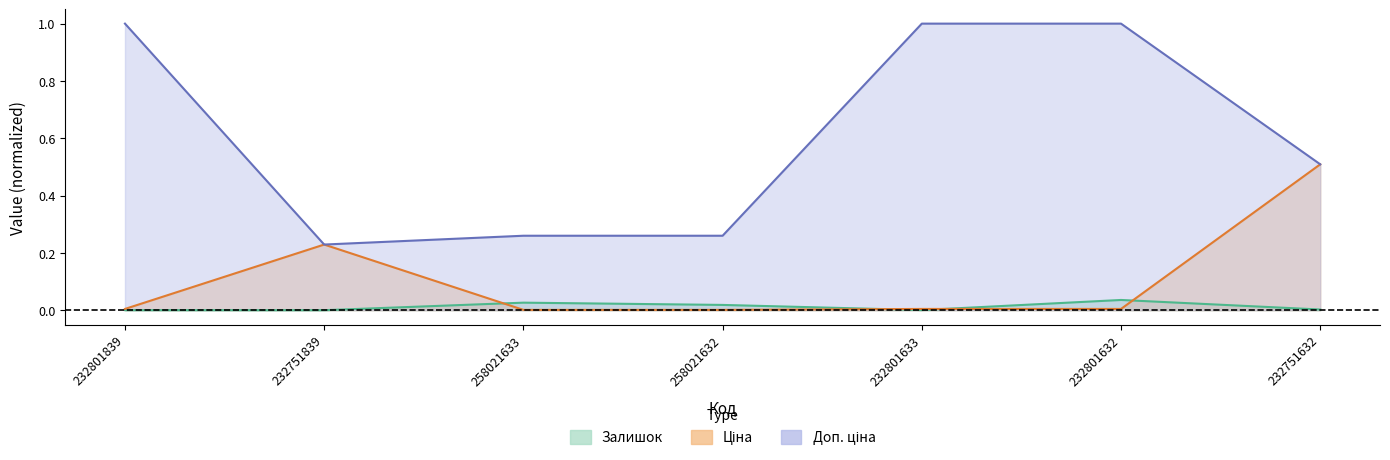

How many interior local peaks does the Ціна series have?

1